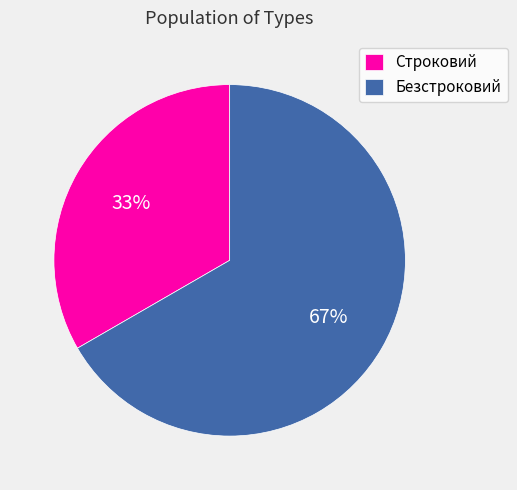

The Безстроковий slice represents 60% of the pie. True or false?

False